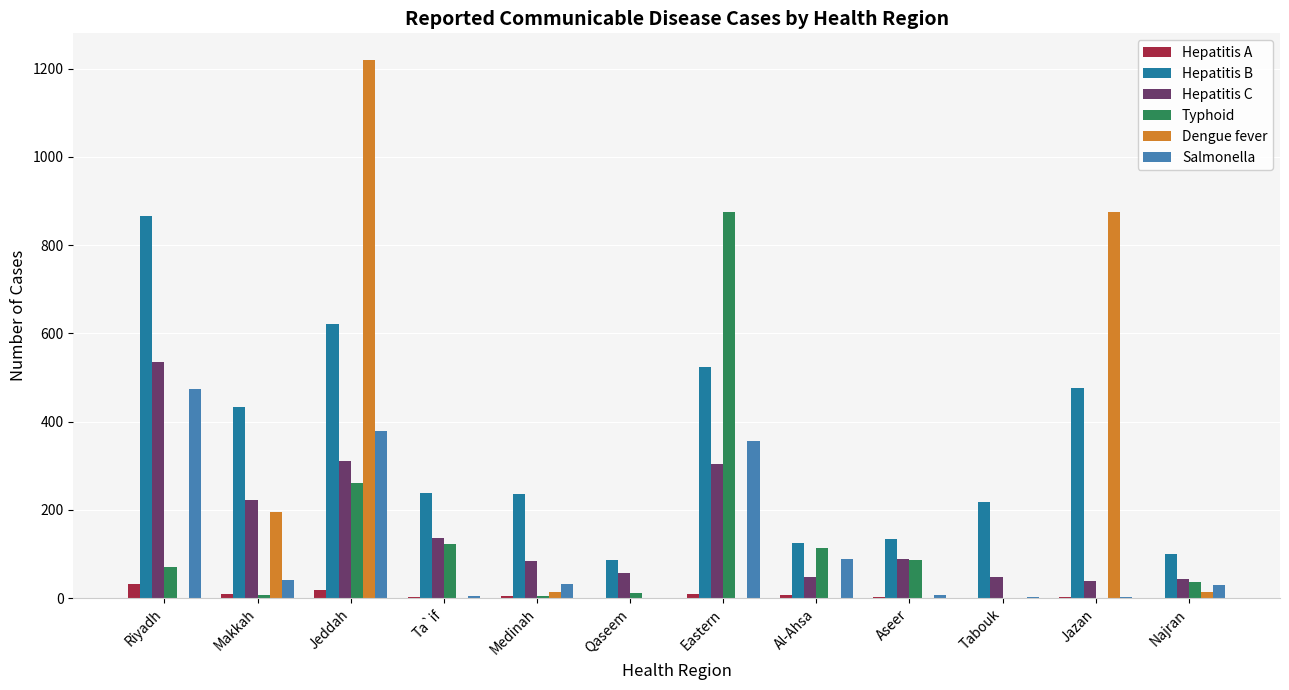

Between Riyadh and Aseer, which series saw the biggest shift?

Hepatitis B